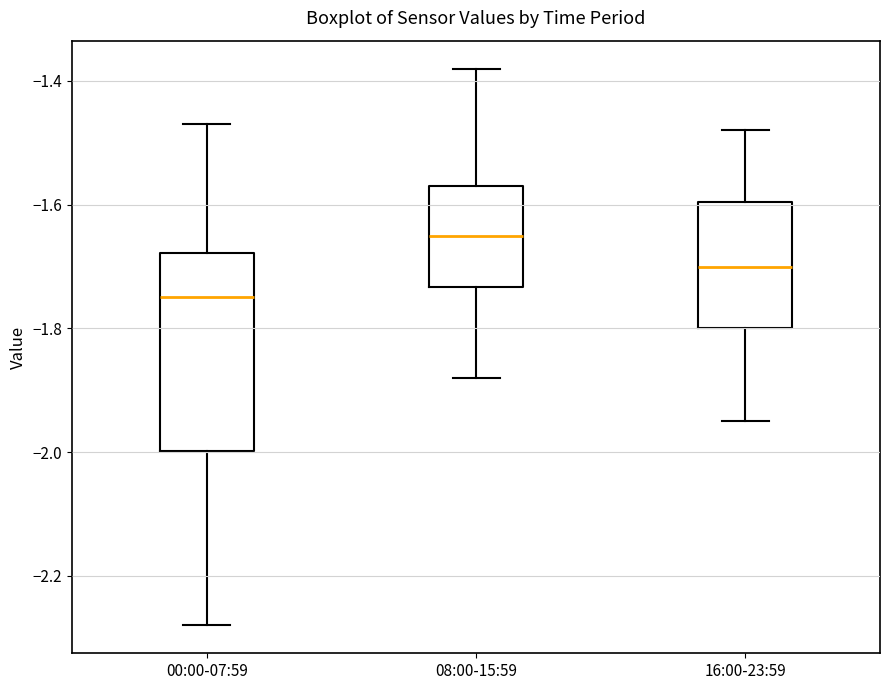

Which box is the tallest, from its lower edge to its upper edge?

00:00-07:59